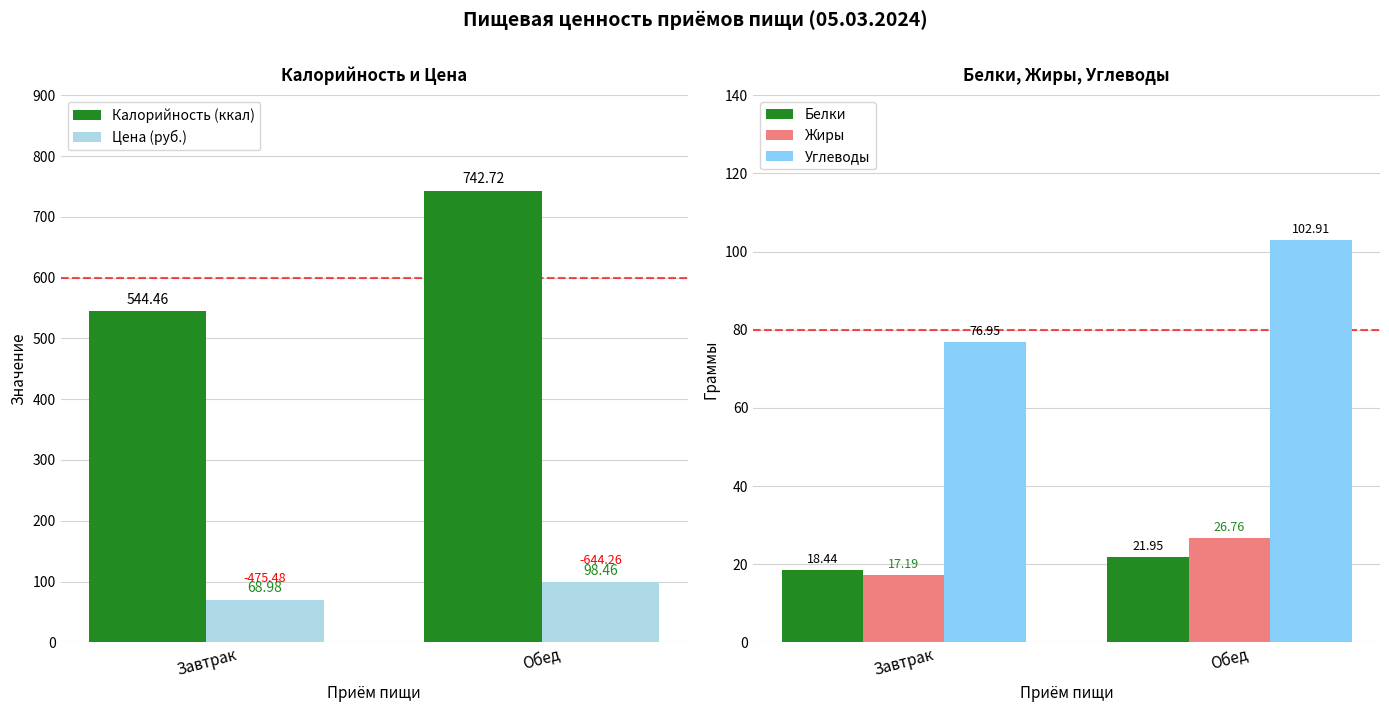

Reading left to right, transcribe all the data shown in this chart.

Калорийность (ккал): Завтрак=544.5	Обед=742.7
Цена (руб.): Завтрак=69.0	Обед=98.5
Белки: Завтрак=18.4	Обед=21.9
Жиры: Завтрак=17.2	Обед=26.8
Углеводы: Завтрак=77.0	Обед=102.9